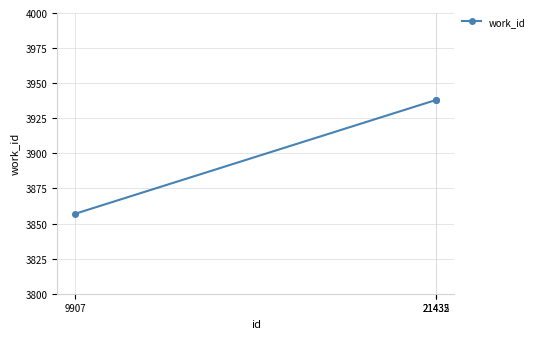

Reading left to right, list all the values displayed in this chart.

3857	3938	3938